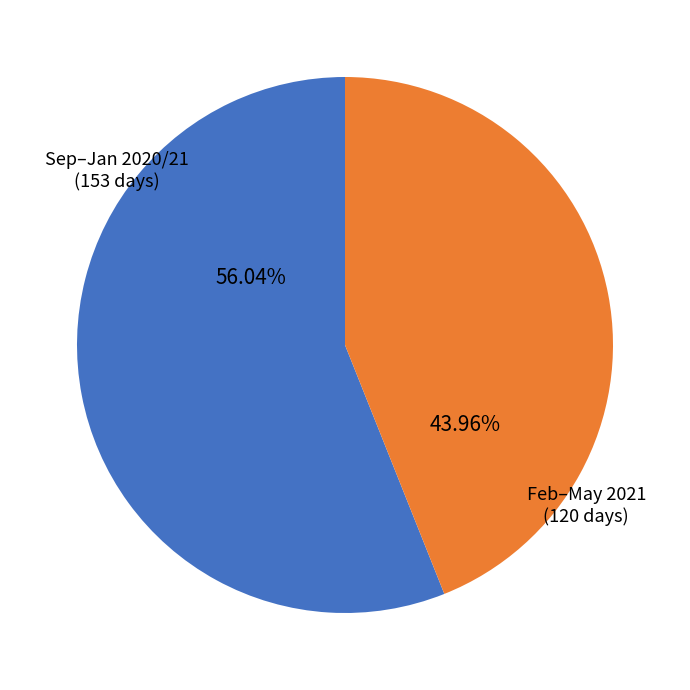

Is Feb–May 2021 the majority of the pie?

No